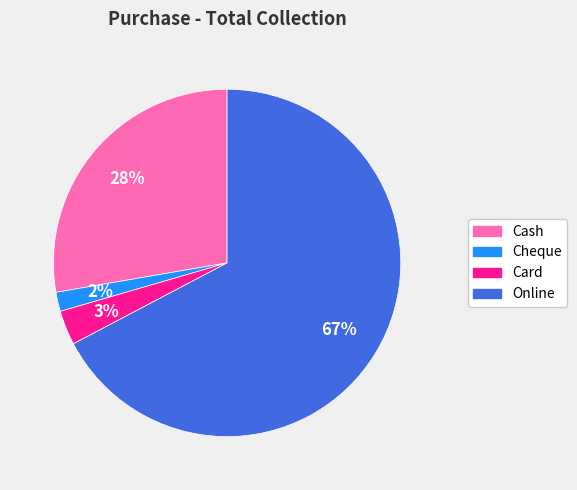

Rank the categories by value from highest to lowest.

Online, Cash, Card, Cheque